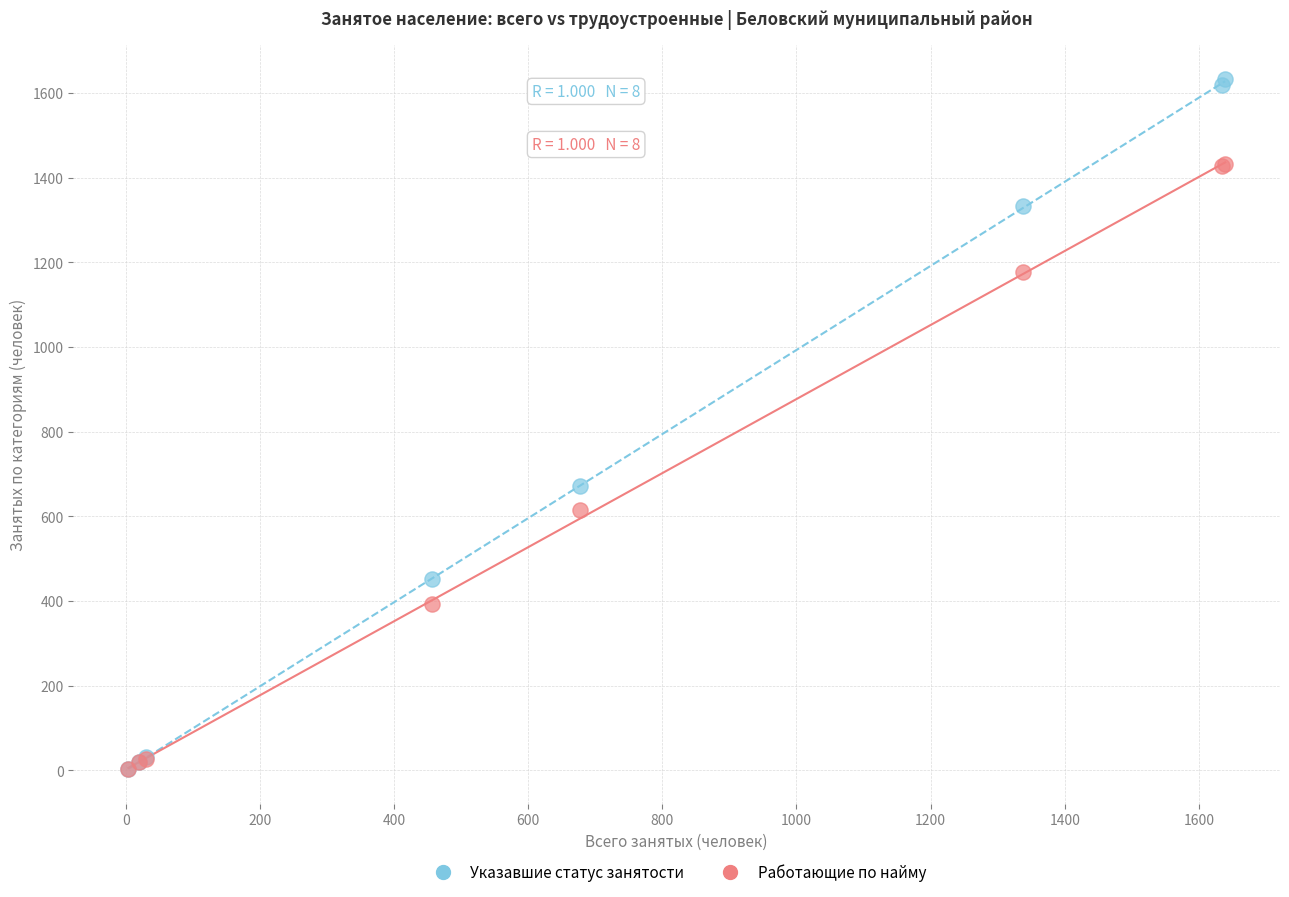

In the Указавшие статус занятости series, what Y value is closest to 818?

671